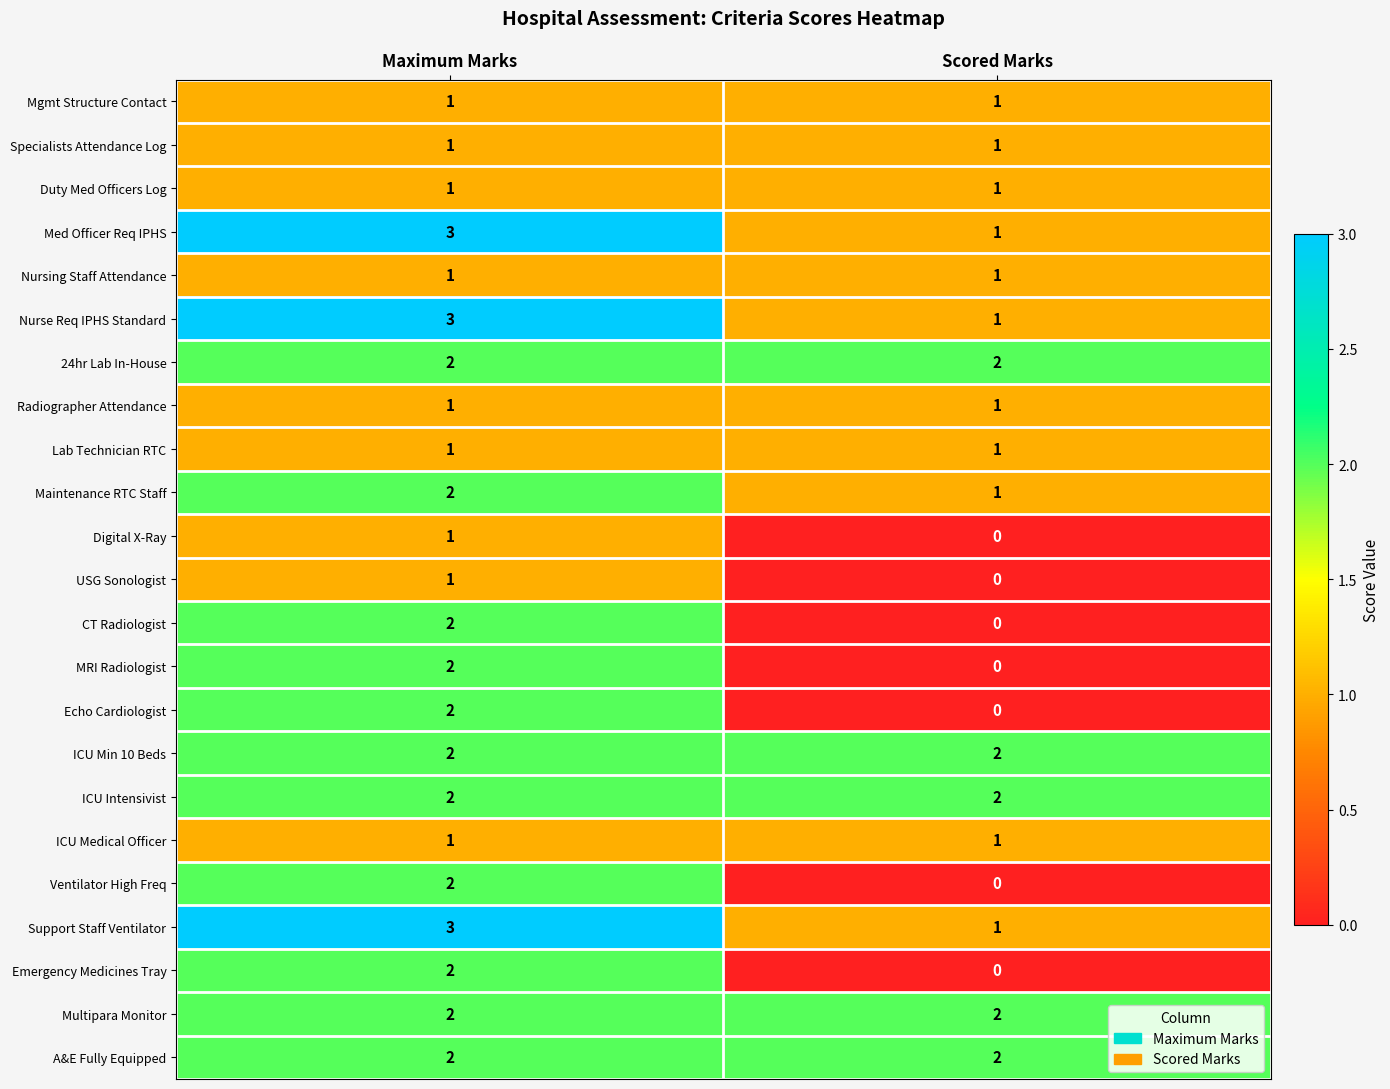

The value of Multipara Monitor at Maximum Marks is 2. True or false?

True